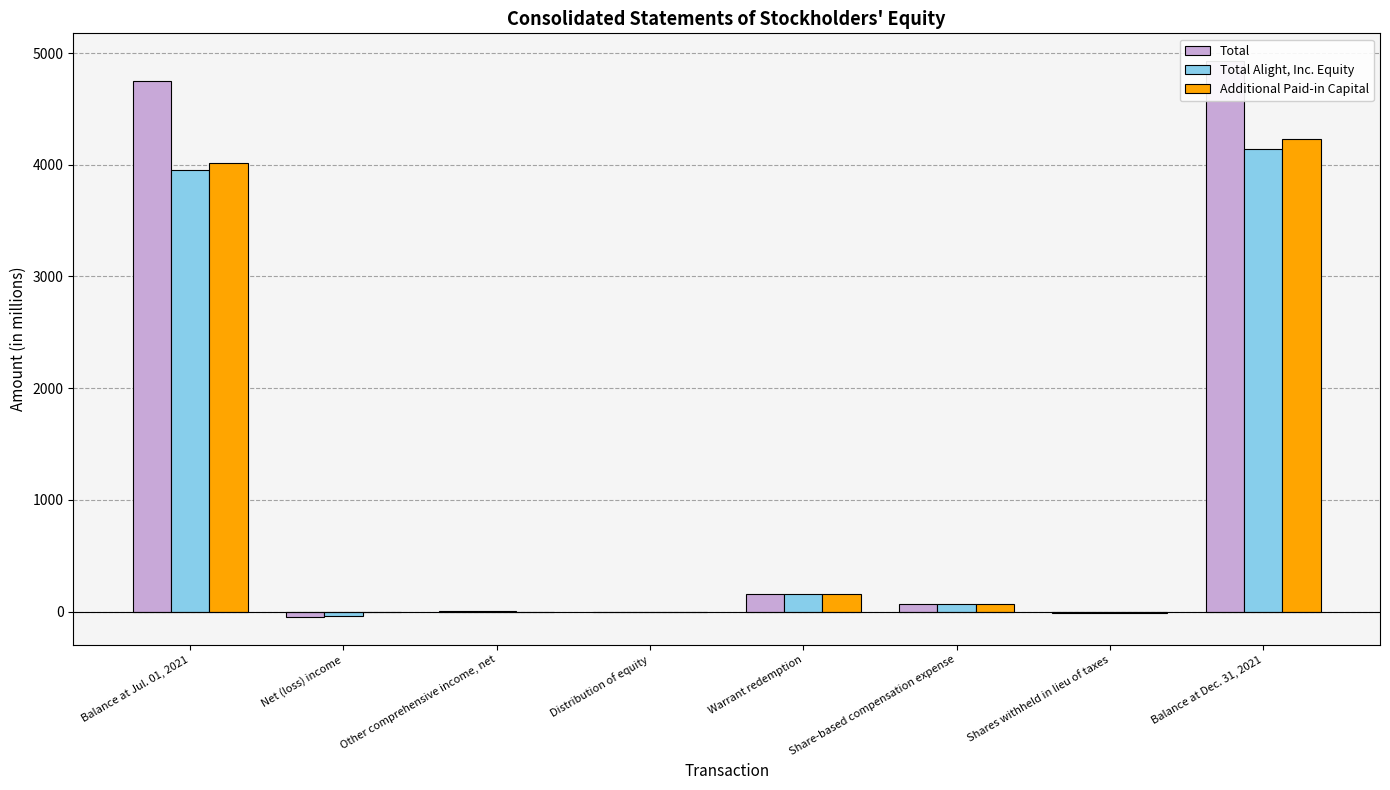

Which series has the largest total across all categories?

Total